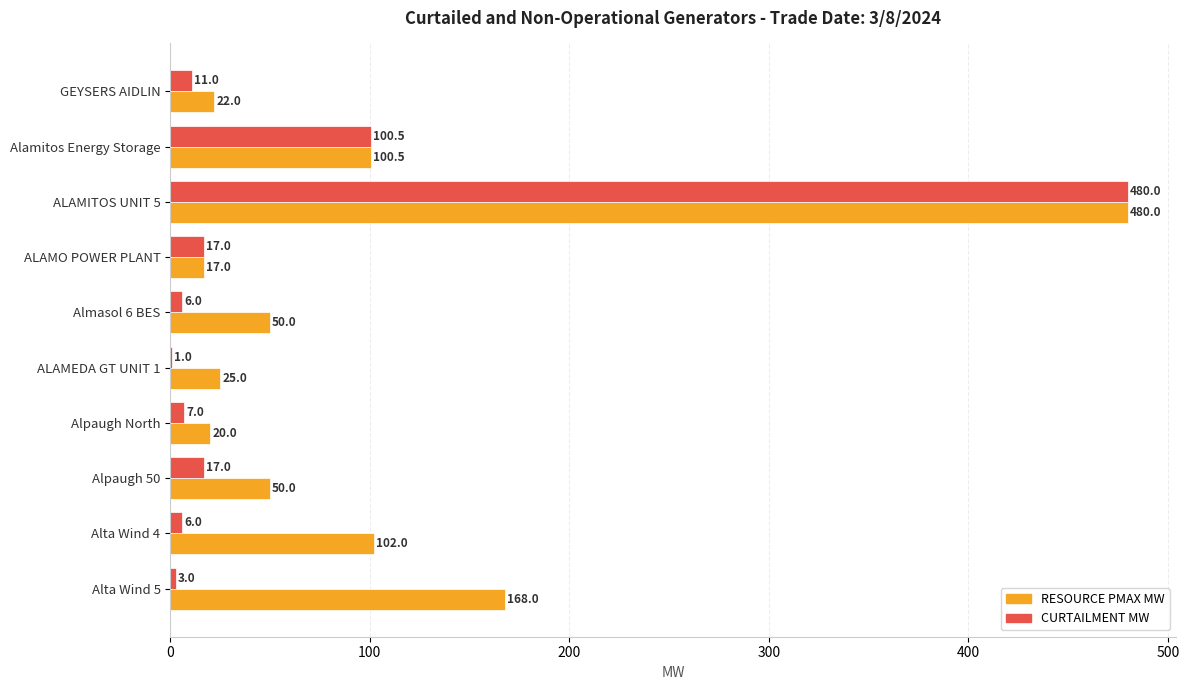

The value of RESOURCE PMAX MW at ALAMEDA GT UNIT 1 is 25.0. True or false?

True